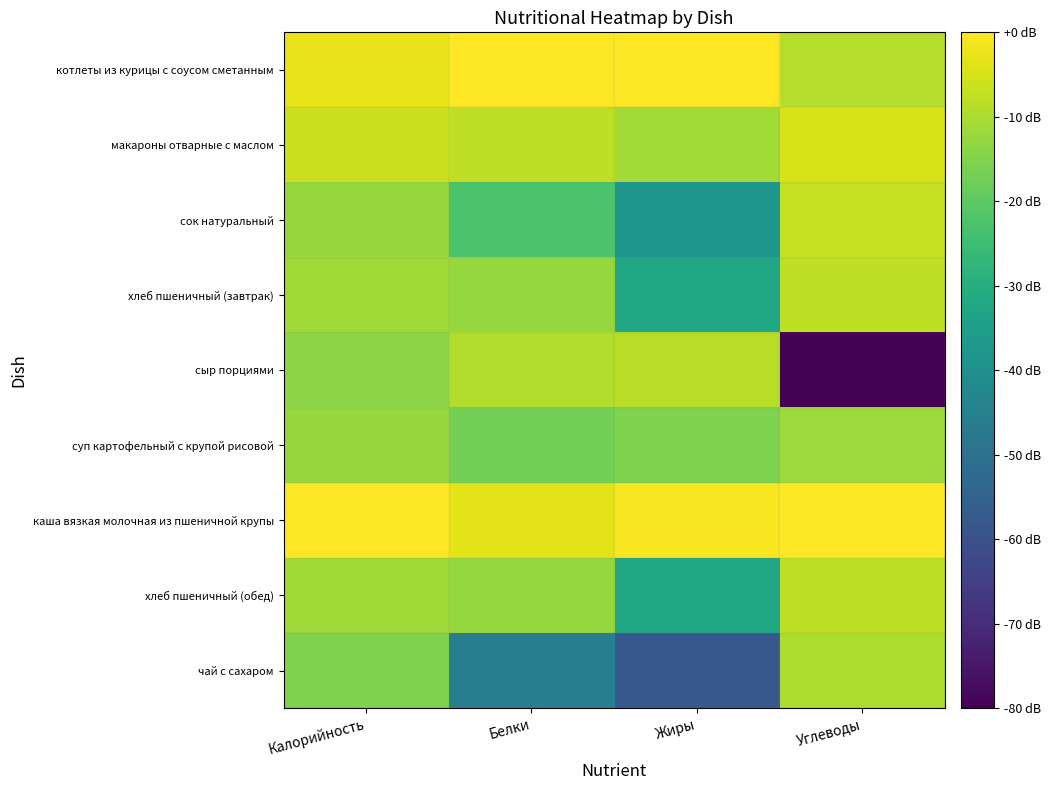

Which category has the lowest value across all series?

Углеводы